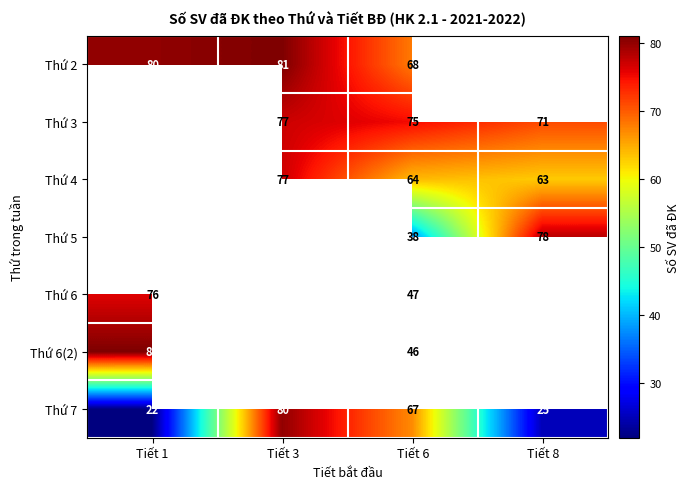

Rank the series at Tiết 6 from lowest to highest value.

Thứ 5, Thứ 6(2), Thứ 6, Thứ 4, Thứ 7, Thứ 2, Thứ 3